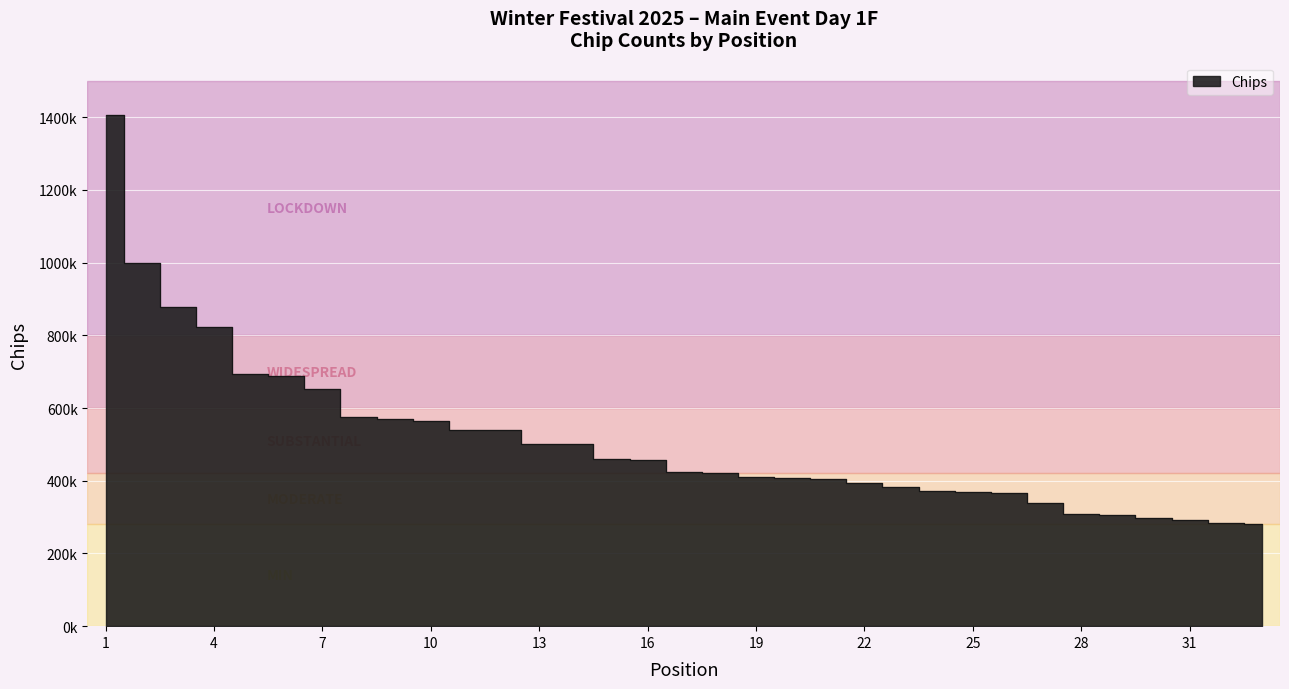

What is the value of the 1st point from the left?

1407000